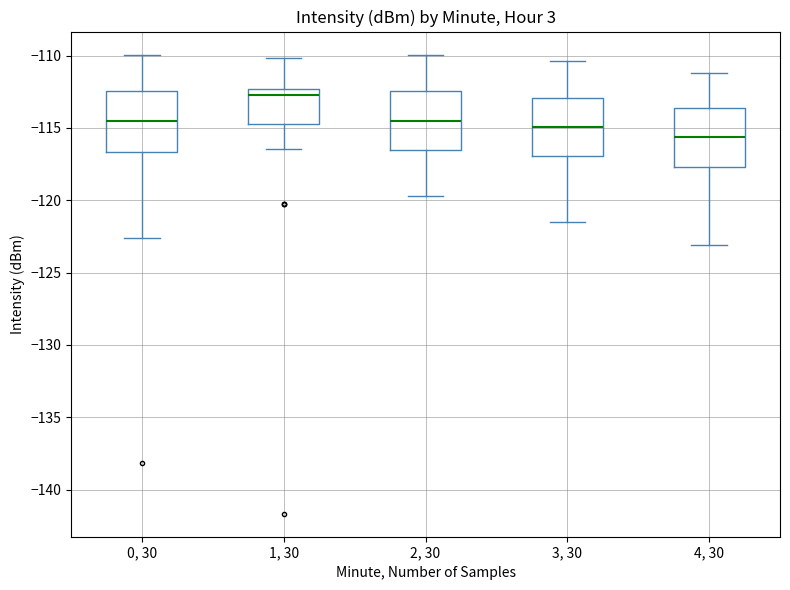

Reading left to right, read every box against the y-axis: the position of its median line, the range the box covers, and the ends of its whiskers. The values are not printed on the chart, so give them approximately, as read against the axis.

0, 30: median -114.5, box -116.5 to -112.5, whiskers -122.5 to -110.0
1, 30: median -112.5 (just below the box's upper edge), box -115.0 to -112.5, whiskers -116.5 to -110.0
2, 30: median -114.5, box -116.5 to -112.5, whiskers -119.5 to -110.0
3, 30: median -115.0, box -117.0 to -113.0, whiskers -121.5 to -110.5
4, 30: median -115.5, box -117.5 to -113.5, whiskers -123.0 to -111.0